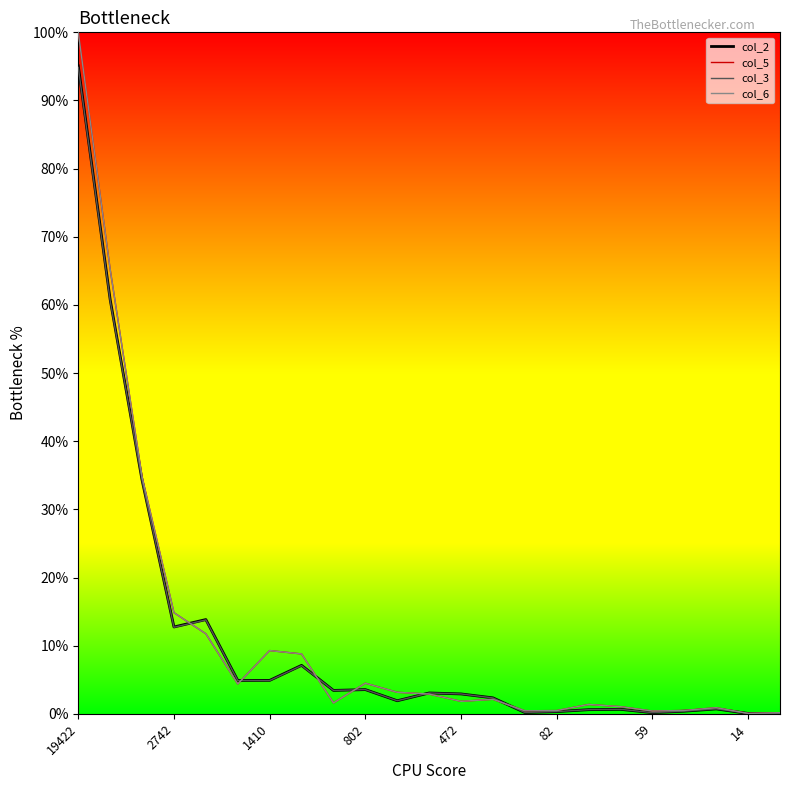

Where does the col_5 series first go above 2?

19422